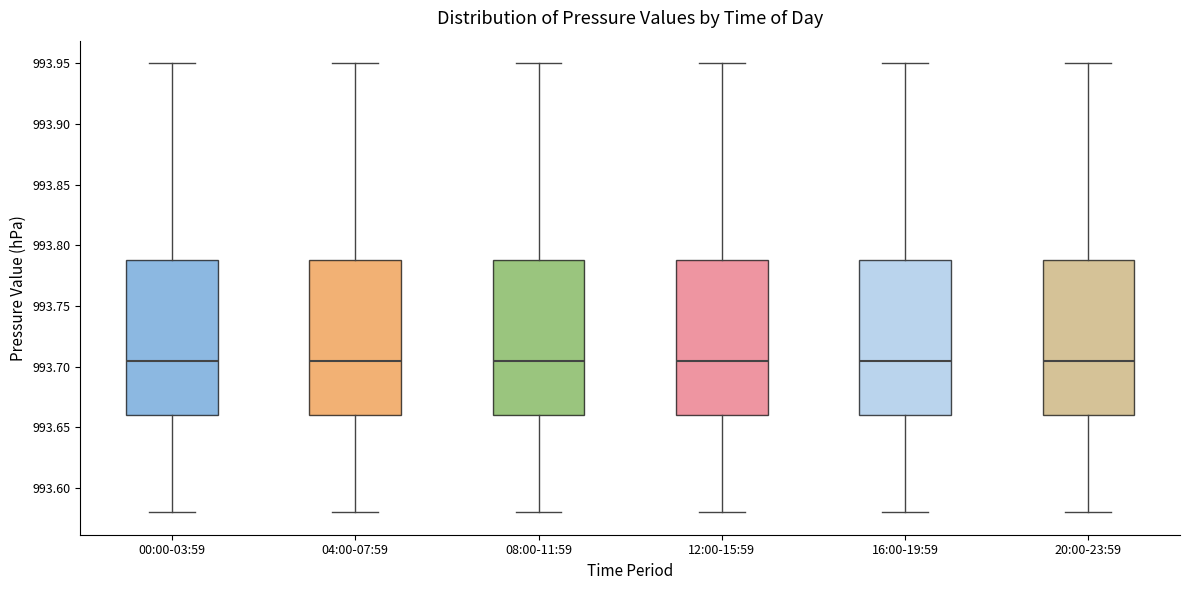

Reading left to right, read every box against the y-axis: the position of its median line, the range the box covers, and the ends of its whiskers. The values are not printed on the chart, so give them approximately, as read against the axis.

00:00-03:59: median 993.705, box 993.660 to 993.790, whiskers 993.580 to 993.950
04:00-07:59: median 993.705, box 993.660 to 993.790, whiskers 993.580 to 993.950
08:00-11:59: median 993.705, box 993.660 to 993.790, whiskers 993.580 to 993.950
12:00-15:59: median 993.705, box 993.660 to 993.790, whiskers 993.580 to 993.950
16:00-19:59: median 993.705, box 993.660 to 993.790, whiskers 993.580 to 993.950
20:00-23:59: median 993.705, box 993.660 to 993.790, whiskers 993.580 to 993.950